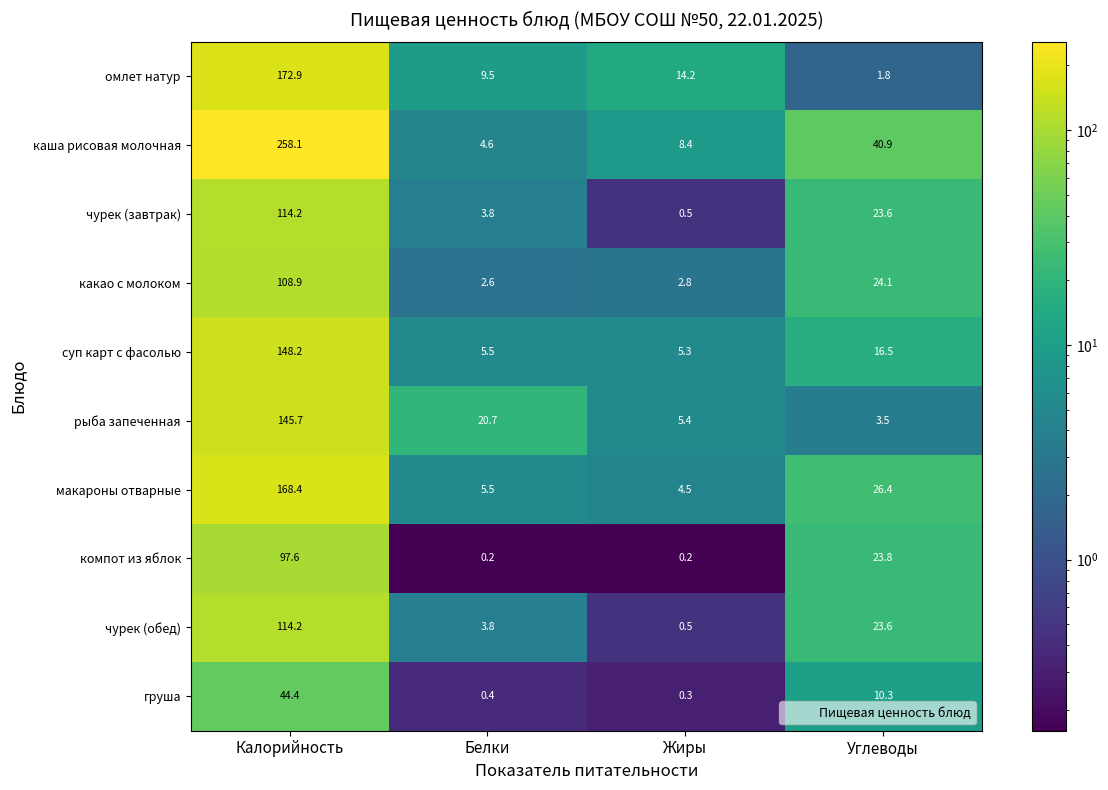

What is the difference between the highest and lowest values at Калорийность?

213.7